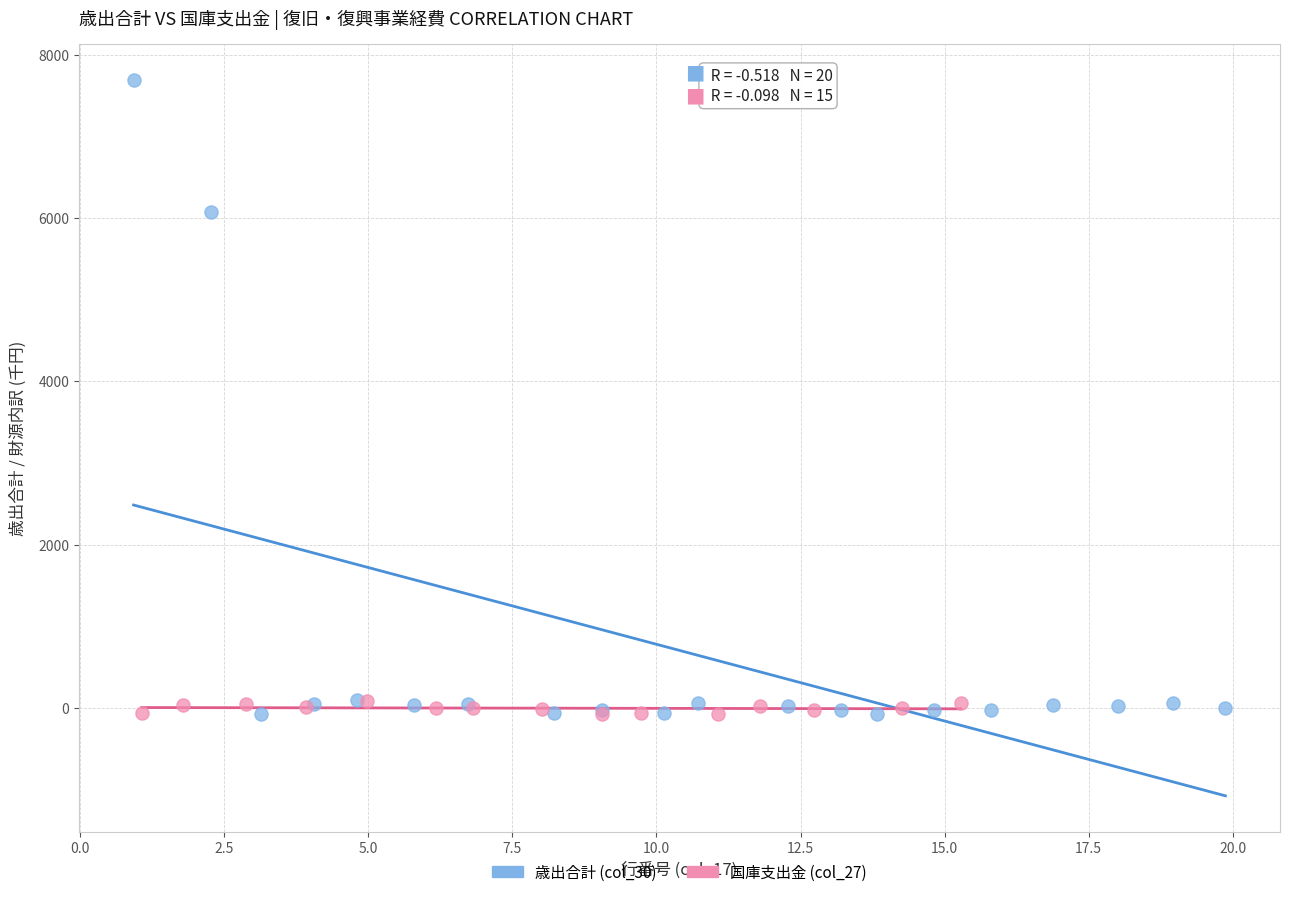

Which series has the largest Y range (max minus min)?

歳出合計 (col_30)